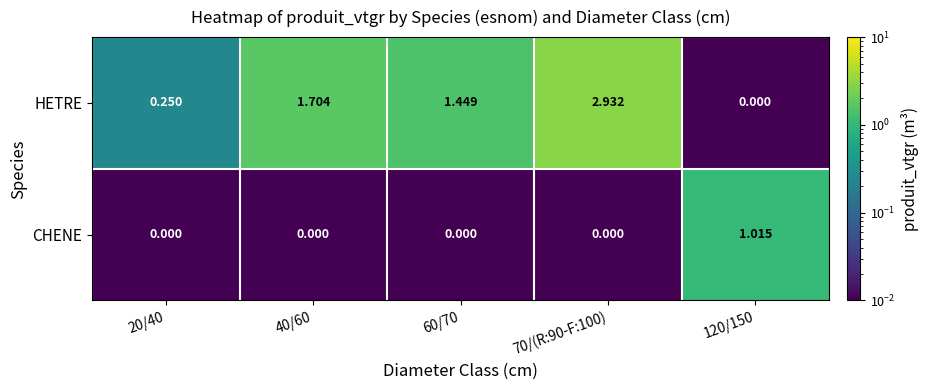

Between 60/70 and 120/150, which series saw the biggest shift?

HETRE